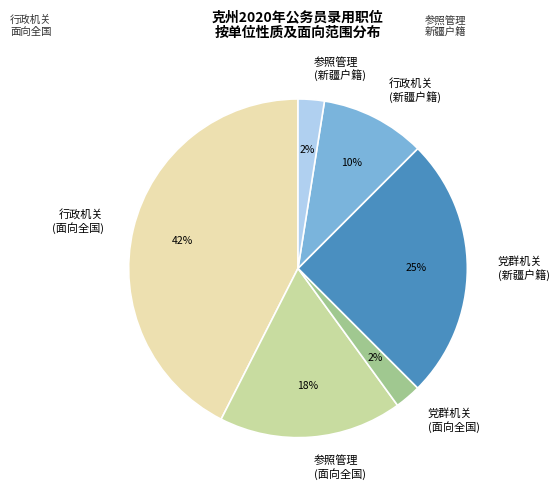

Which slice is the largest?

行政机关 (面向全国)